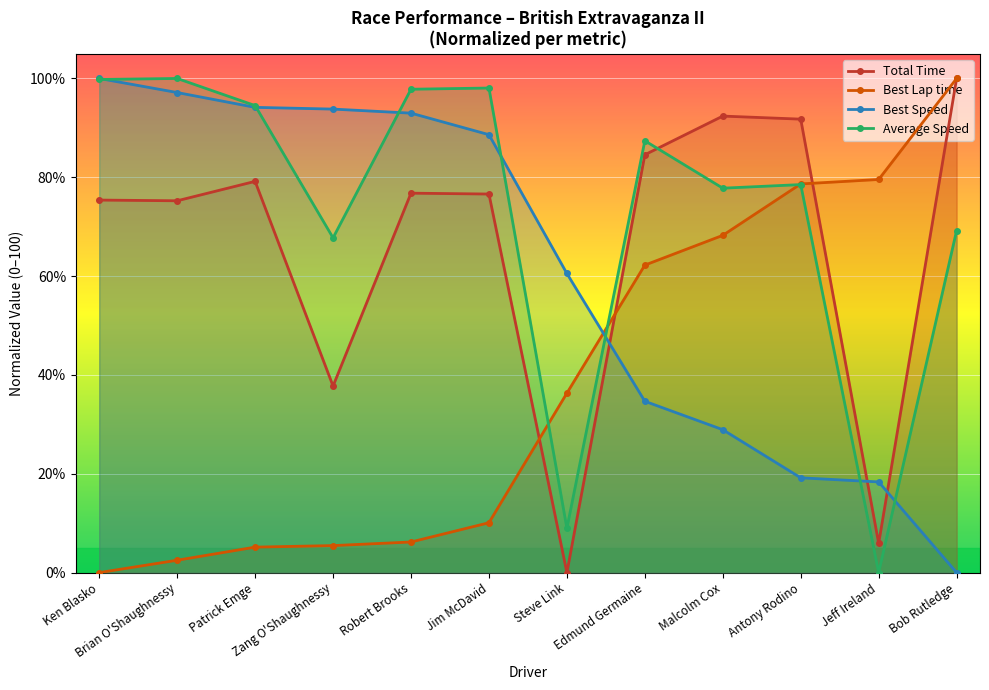

Between Patrick Emge and Jim McDavid, which is larger?

Patrick Emge